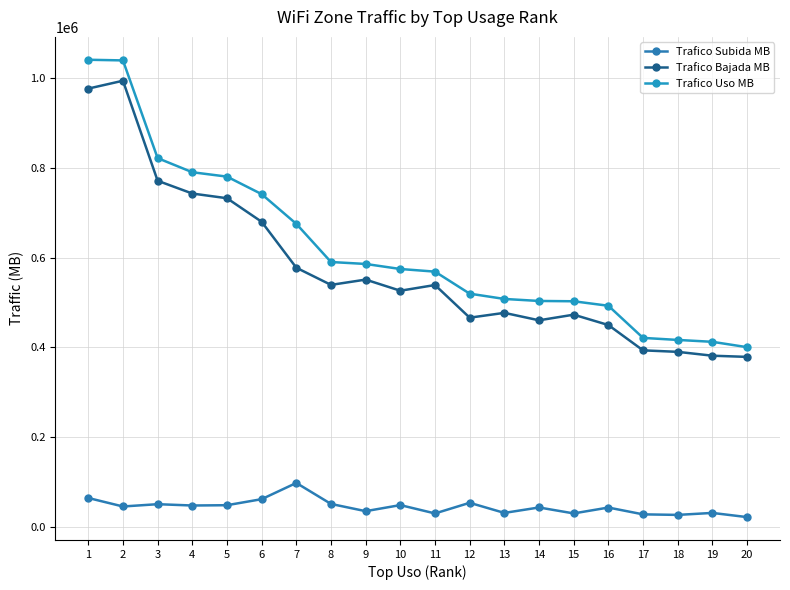

At how many categories does at least one series exceed 406307?

19